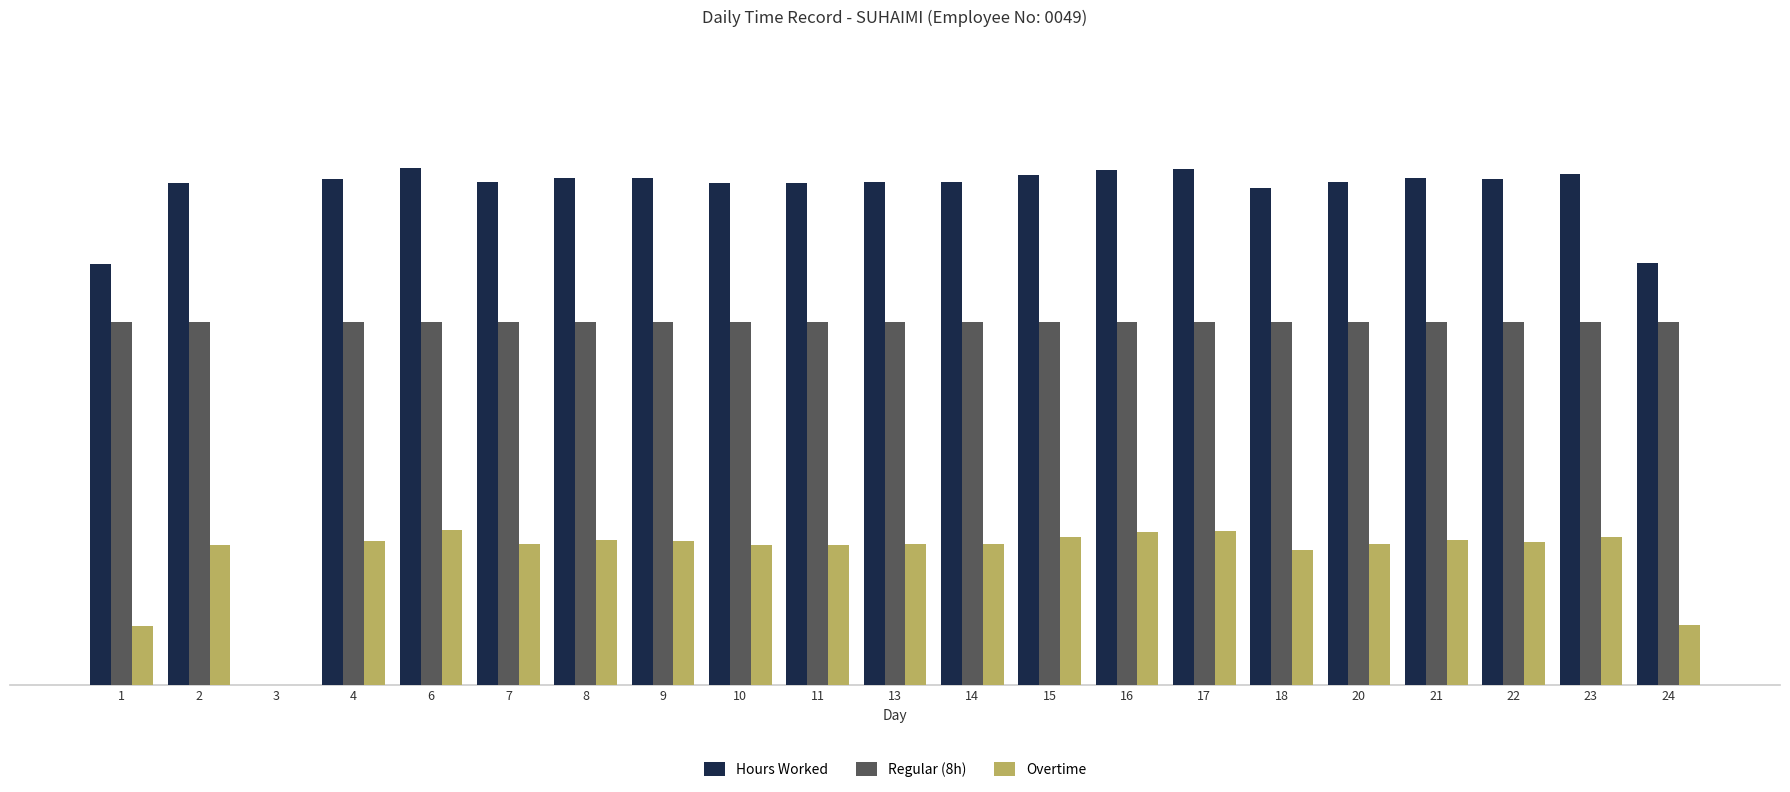

Which series has the largest total across all categories?

Hours Worked